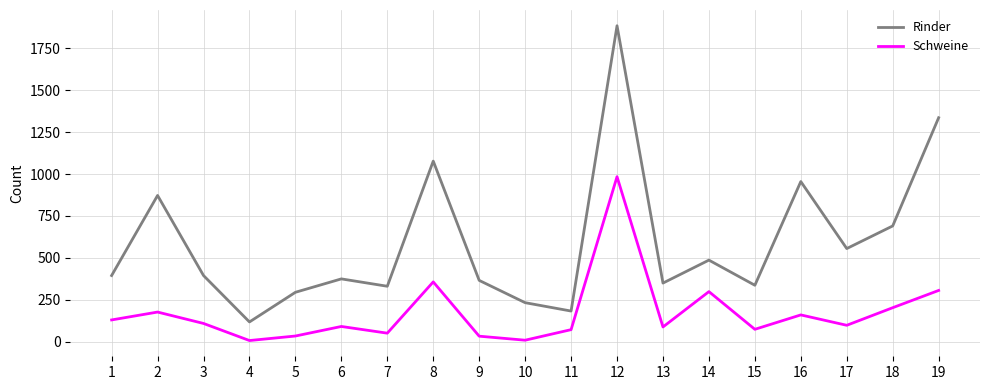

What is the minimum value for Rinder?

117